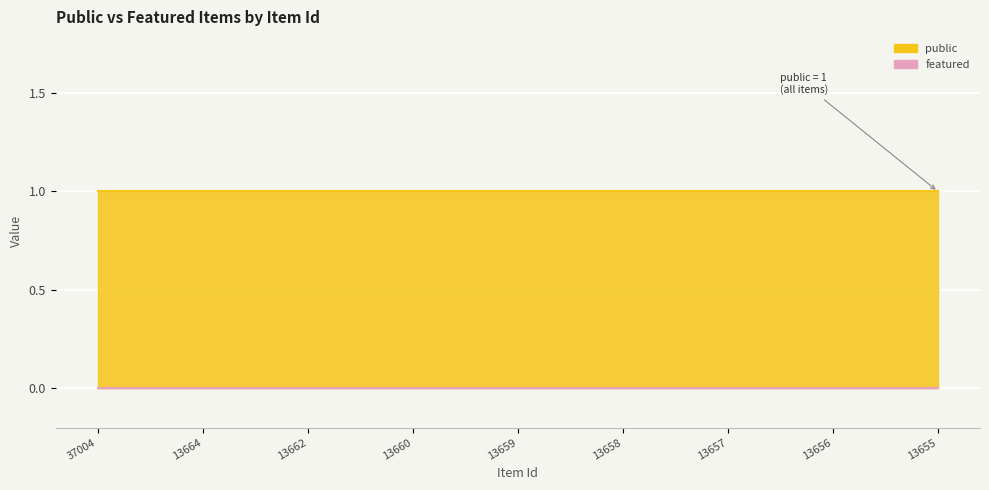

What is the total value across all series at 13664?

1